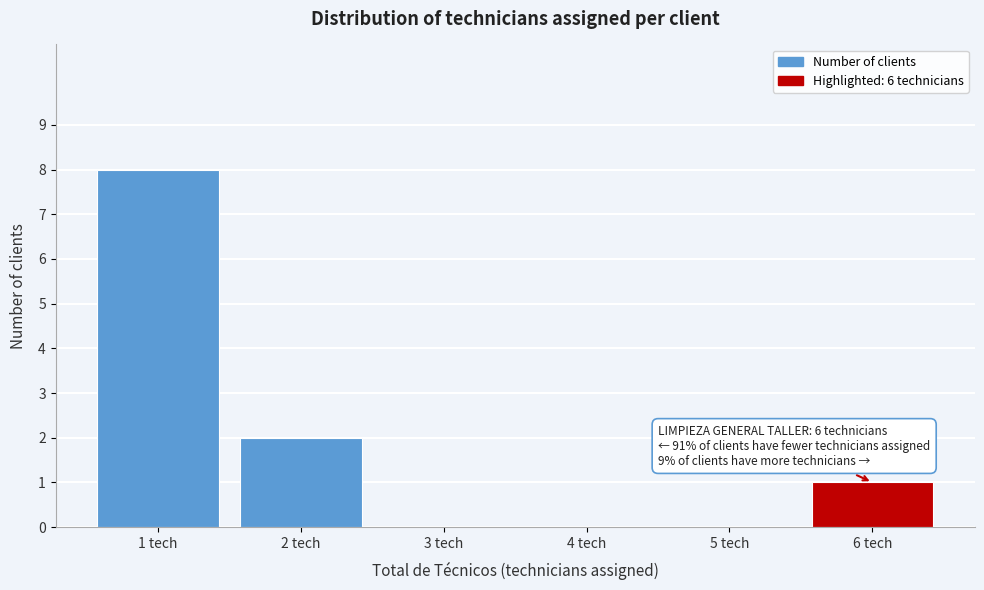

Reading left to right, extract all data points from this chart.

1 tech=8	2 tech=2	3 tech=0	4 tech=0	5 tech=0	6 tech=1